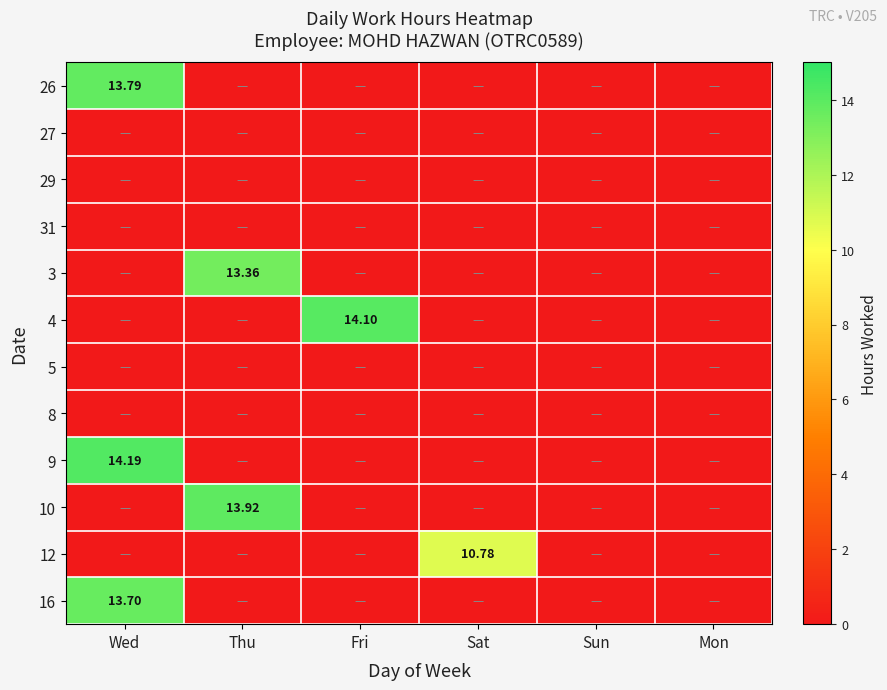

At Sat, list the series in order from largest to smallest.

12, 26, 27, 29, 31, 3, 4, 5, 8, 9, 10, 16